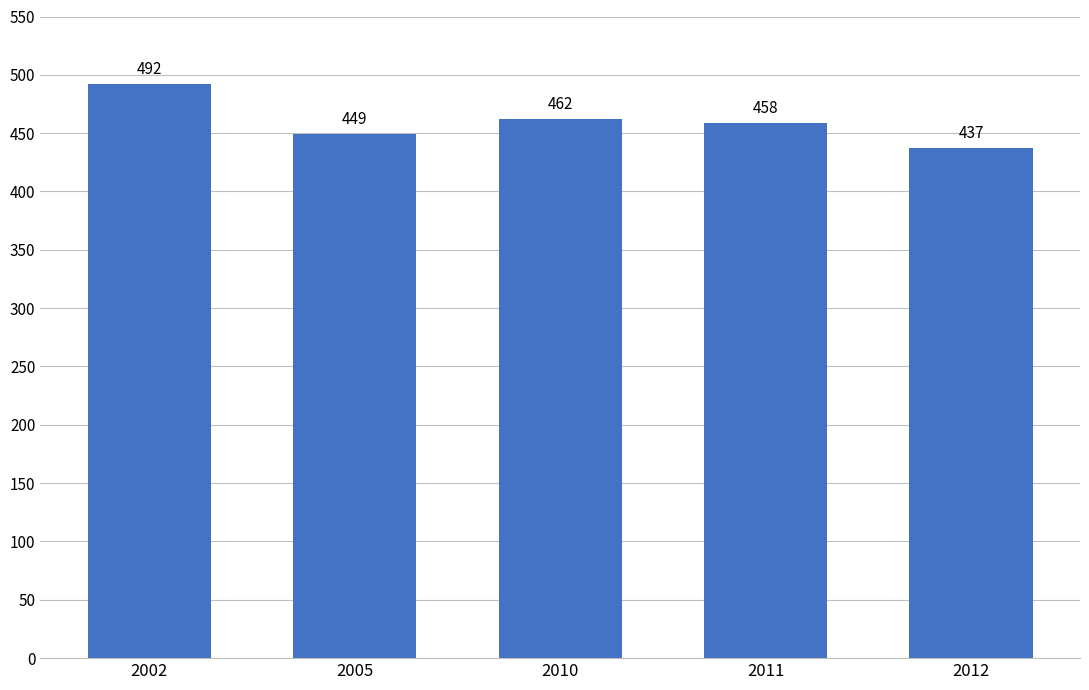

What is the difference between the maximum and second lowest values?

42.6